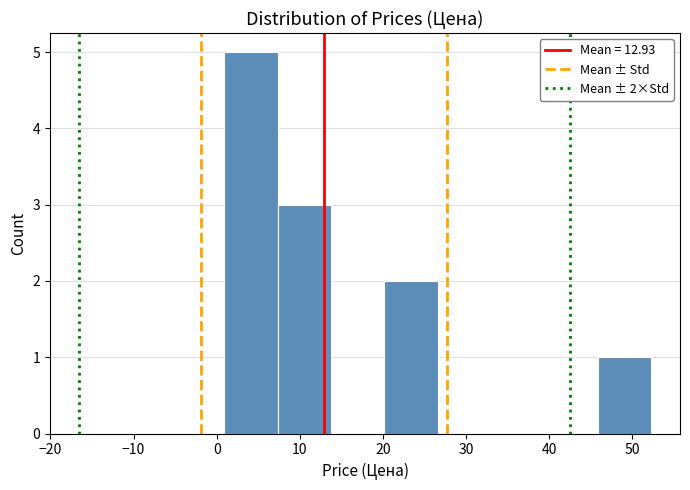

Which range on the x-axis has the tallest bar?

1 to 7